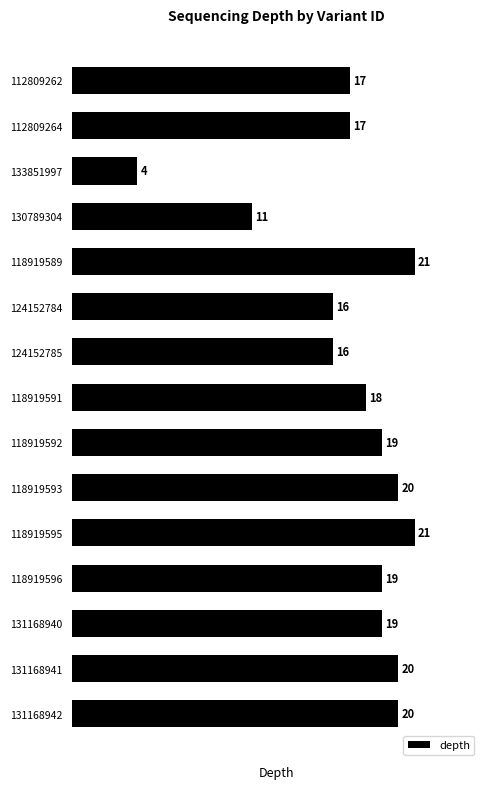

What is the sum of all values?

258